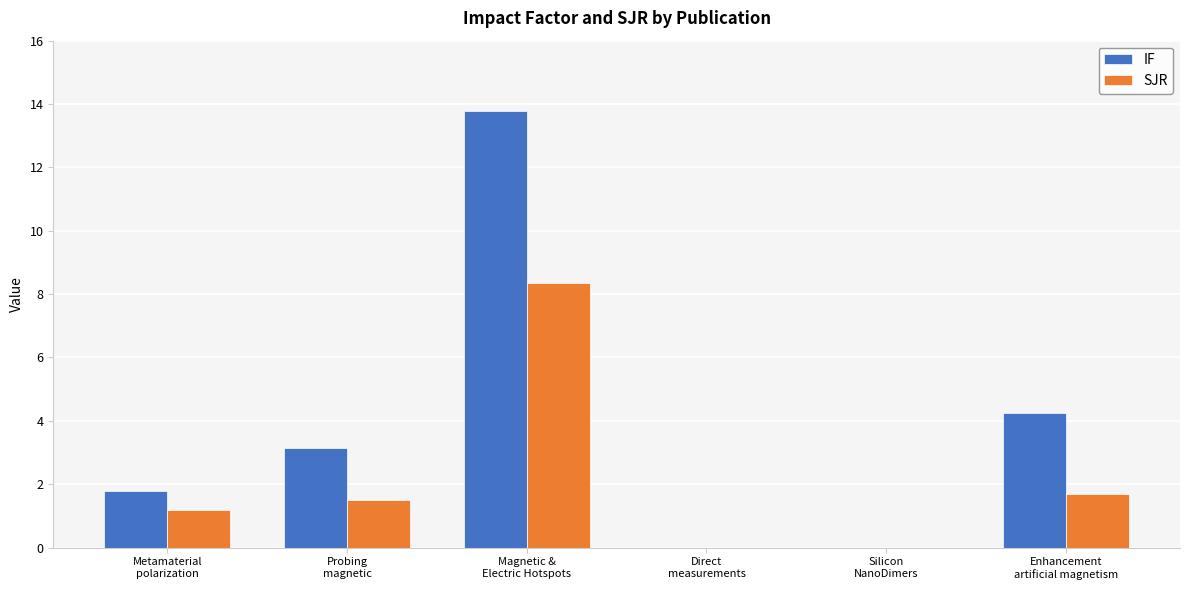

Are the bars horizontal?

No